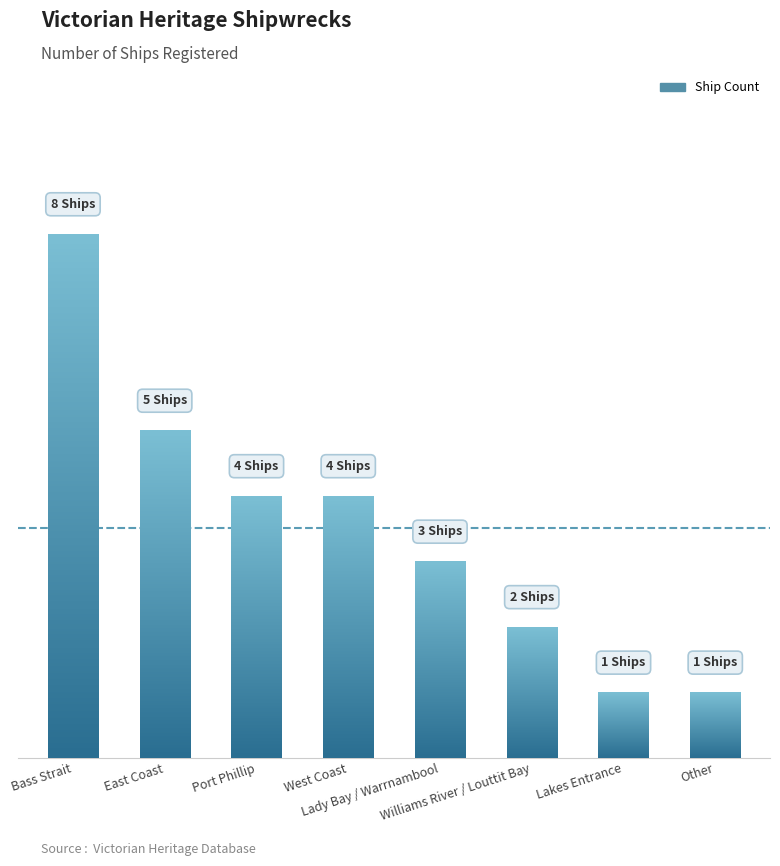

What is the difference between the maximum and second lowest values?

7